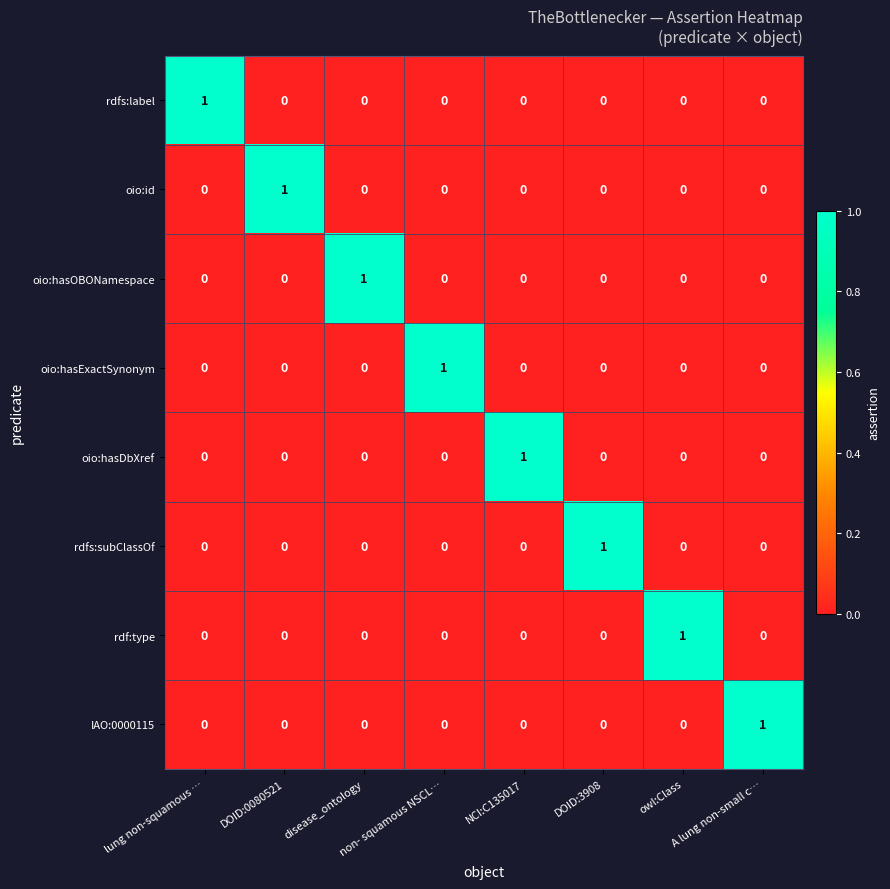

At how many categories does at least one series exceed 0?

8